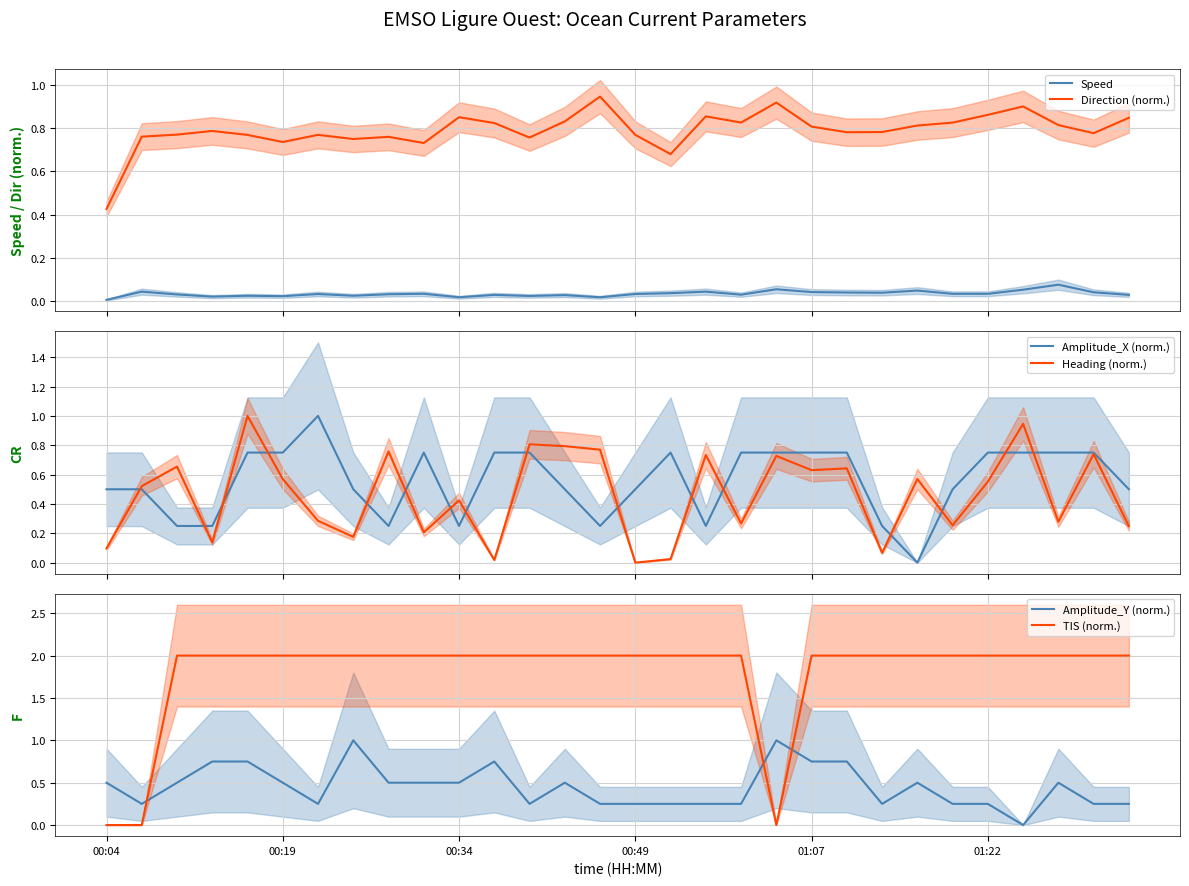

True or false: Speed and Direction (norm.) intersect in this chart.

False